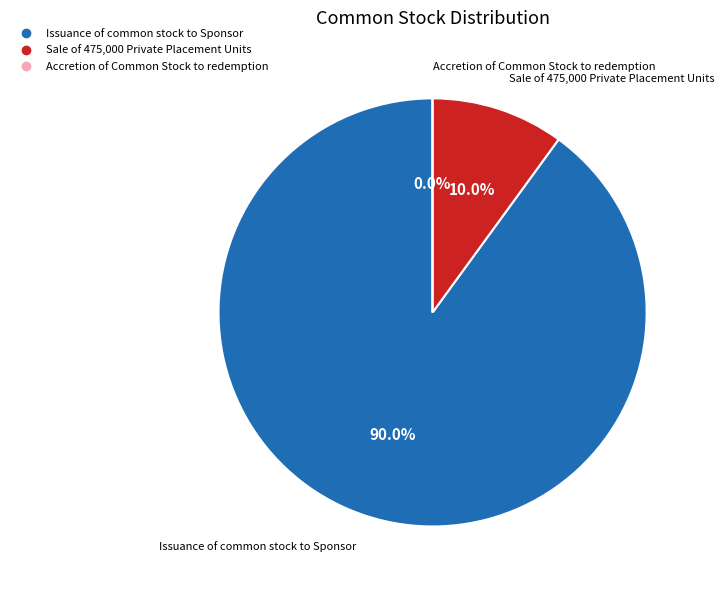

What is the total percentage of Issuance of common stock to Sponsor and Sale of 475,000 Private Placement Units?

100.0%